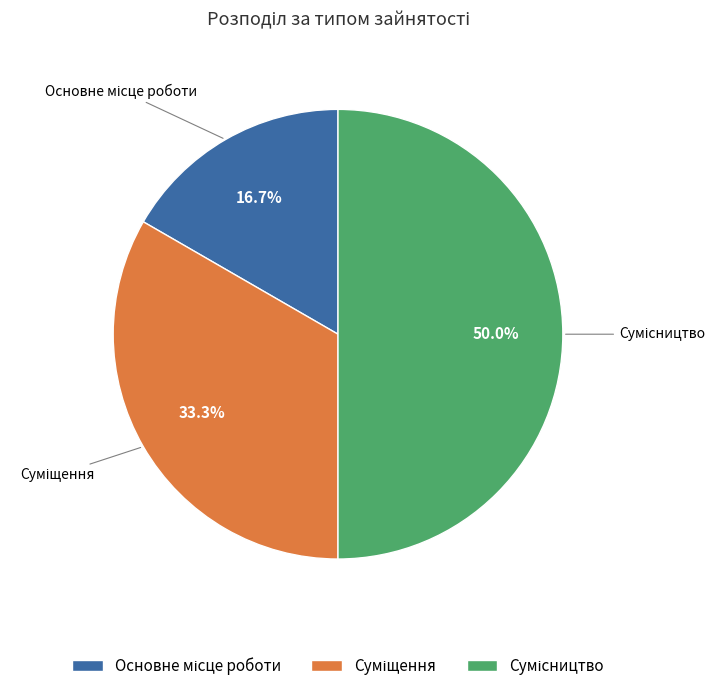

What portion of the pie excludes Суміщення?

66.7%